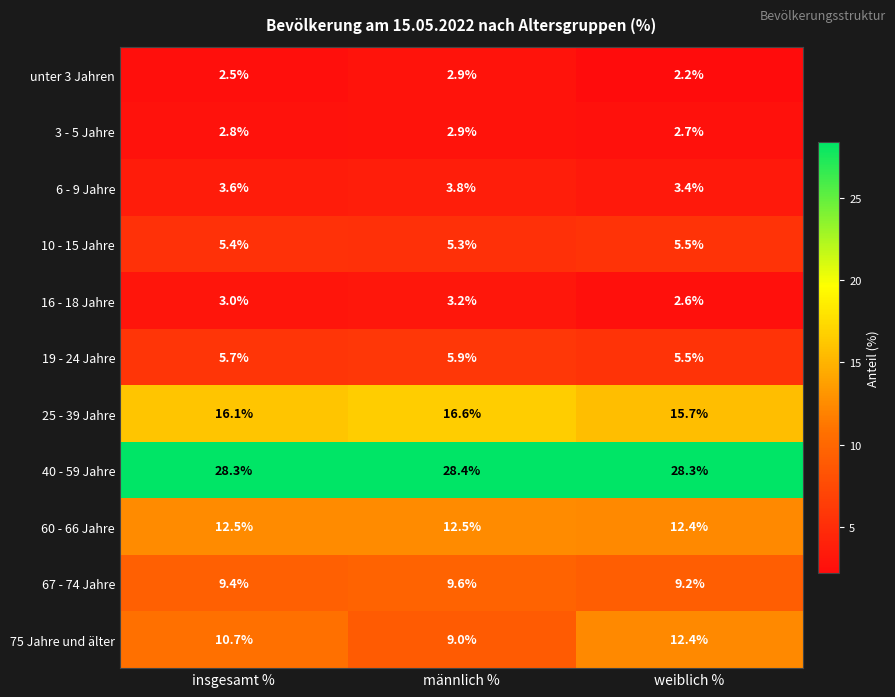

What is the average value of the 16 - 18 Jahre series?

2.9